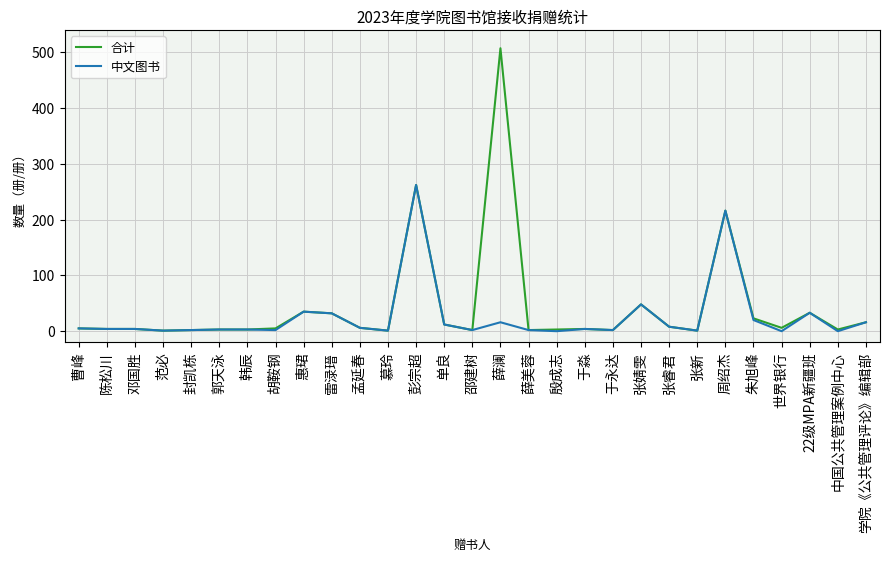

What is the lowest value of the 合计 series?

1